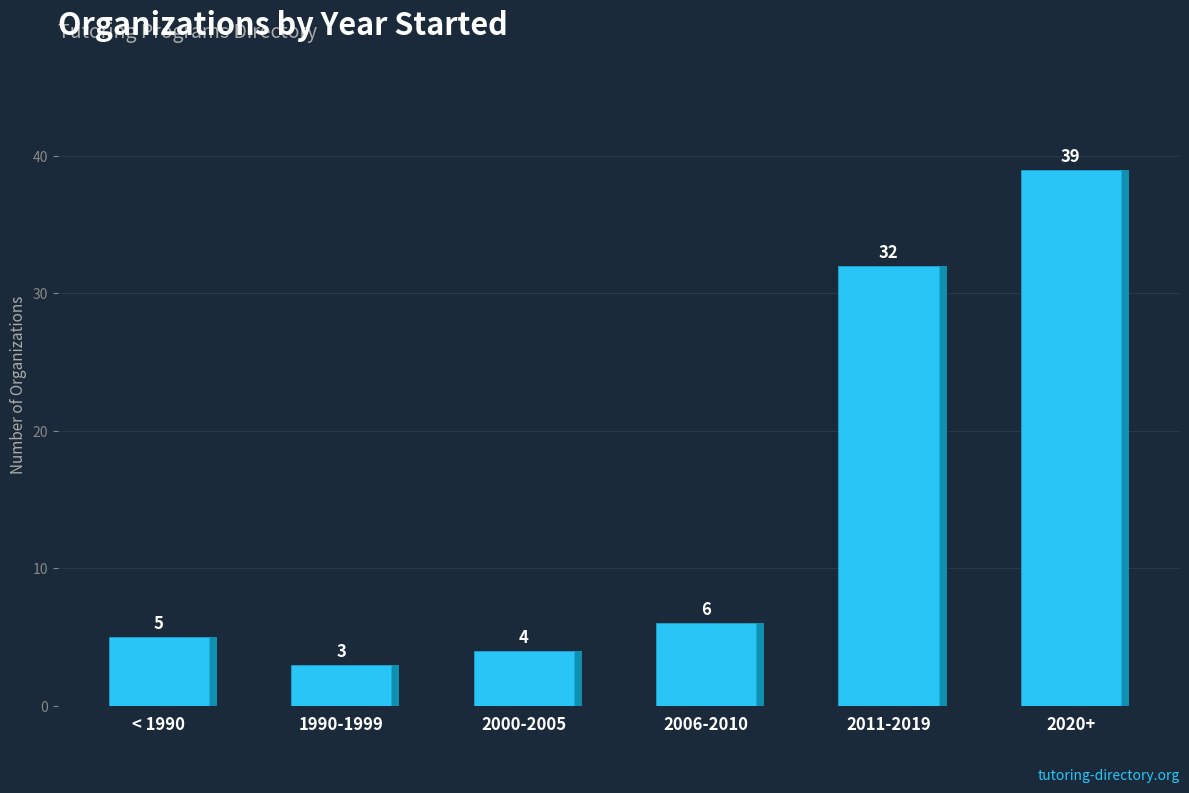

How many data points are above 6?

2